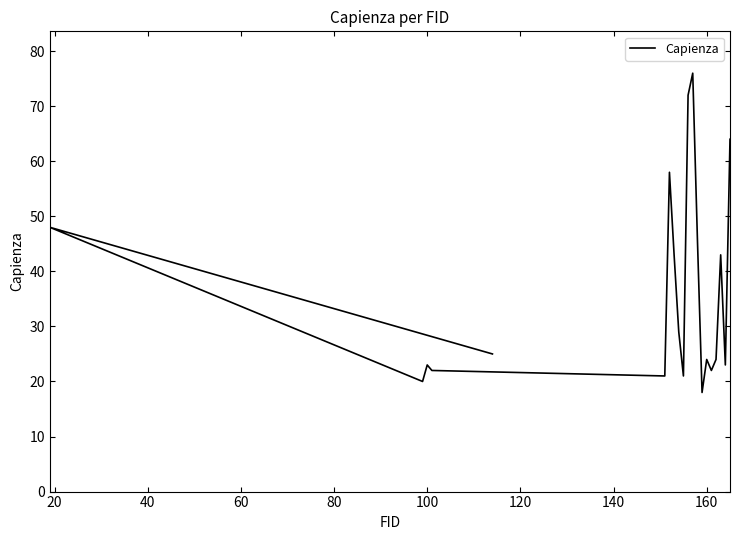

How many categories are shown in the chart?

20